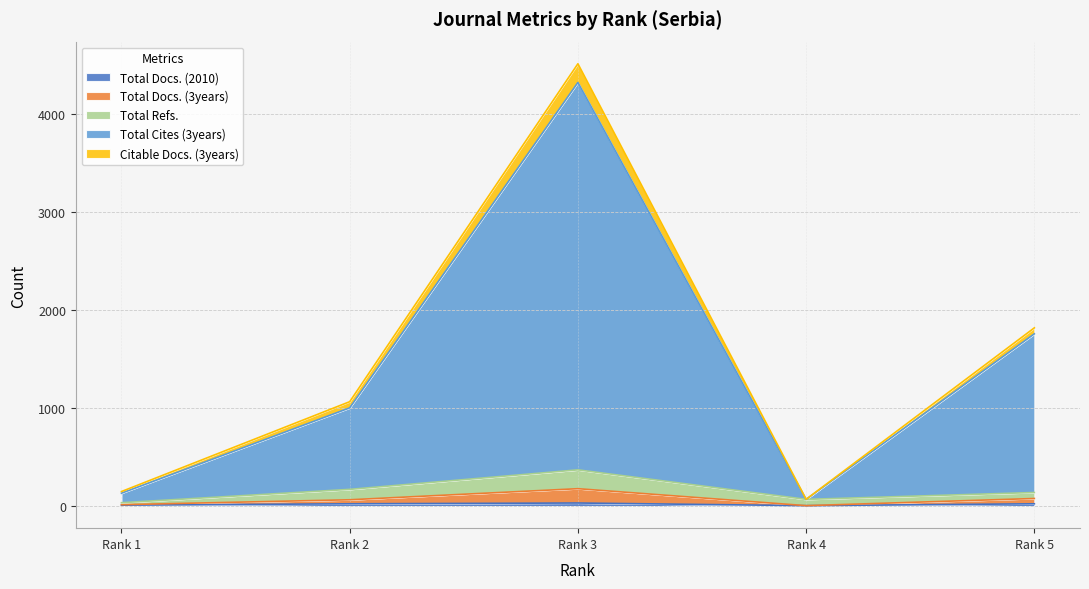

Does the chart have visible grid lines?

Yes